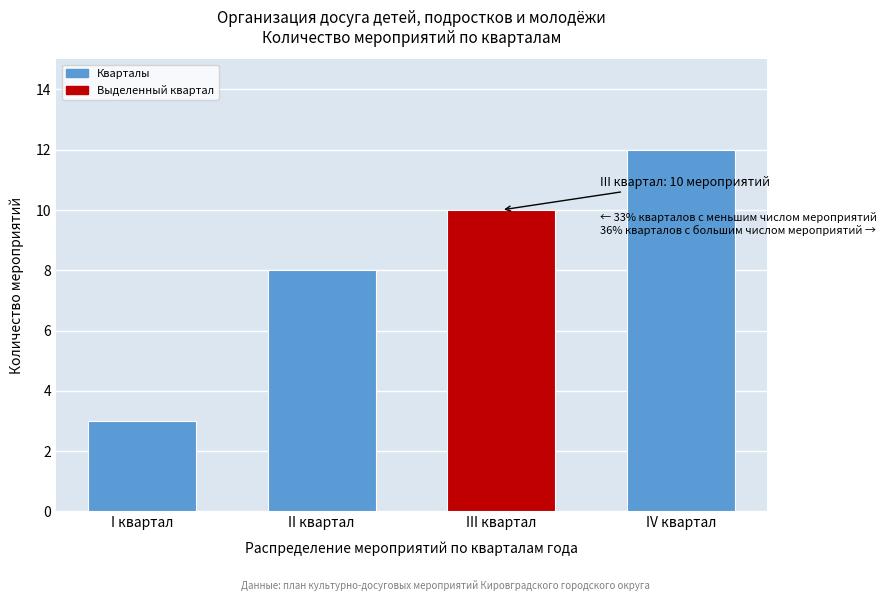

Reading left to right, list all the values displayed in this chart.

I квартал=3	II квартал=8	III квартал=10	IV квартал=12